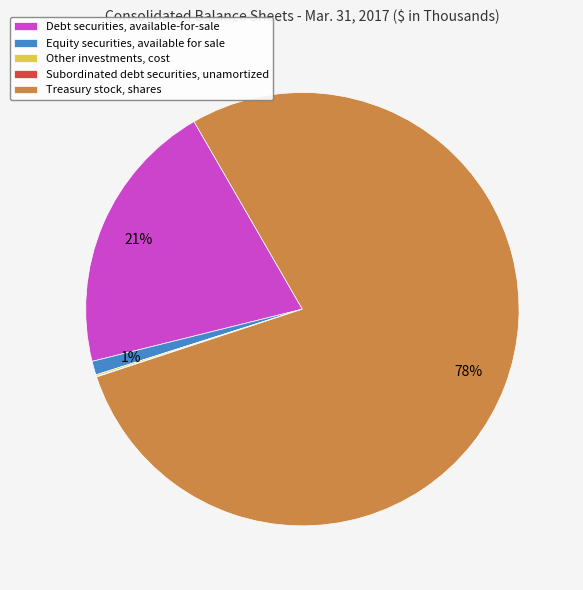

Is Treasury stock, shares the majority of the pie?

Yes